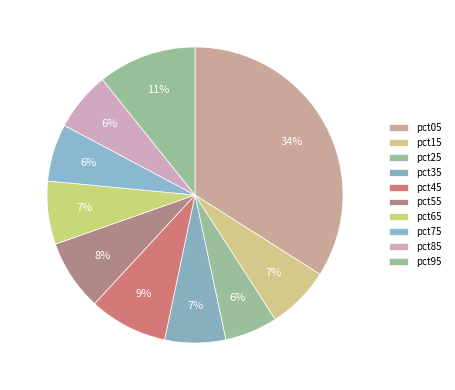

Which category has the biggest portion of the pie?

pct05